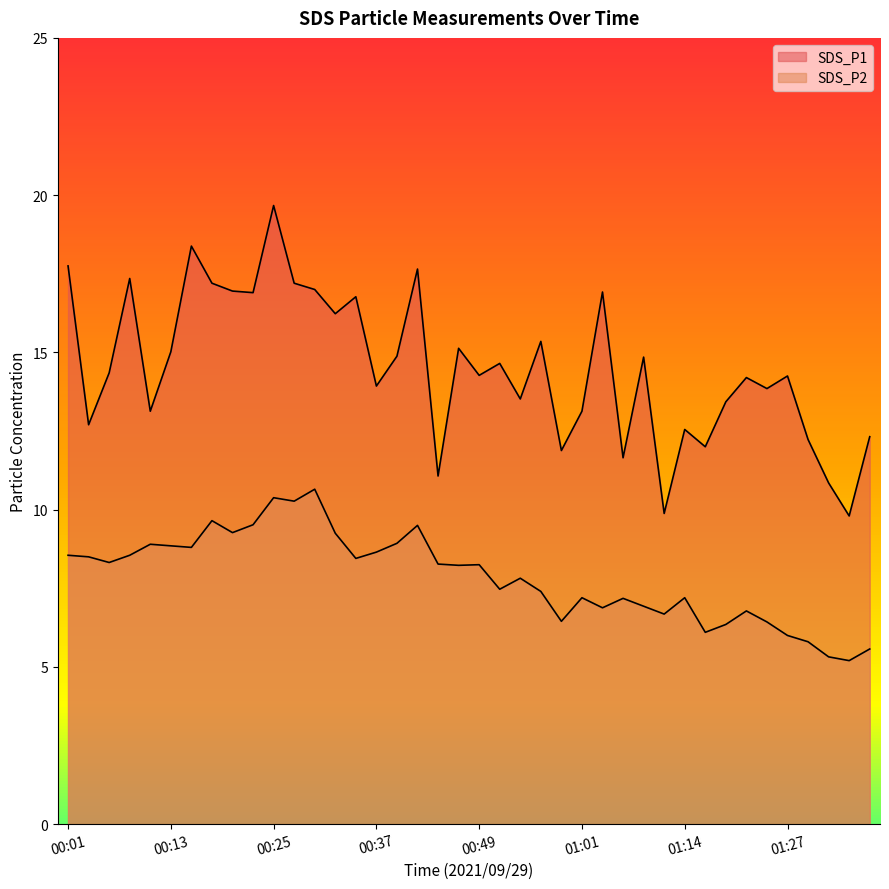

True or false: SDS_P1 has more than 2 interior local peaks.

True